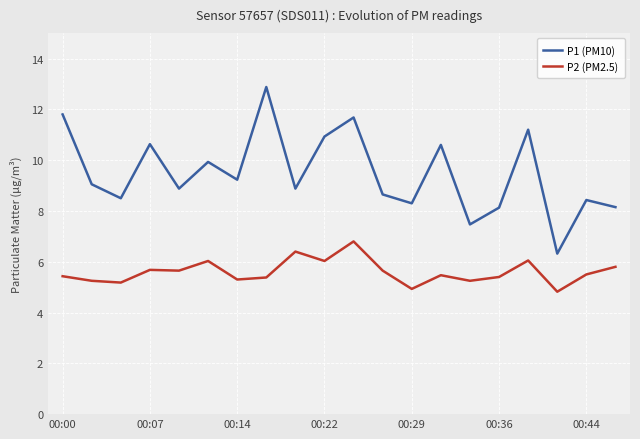

At how many categories does at least one series exceed 12?

1